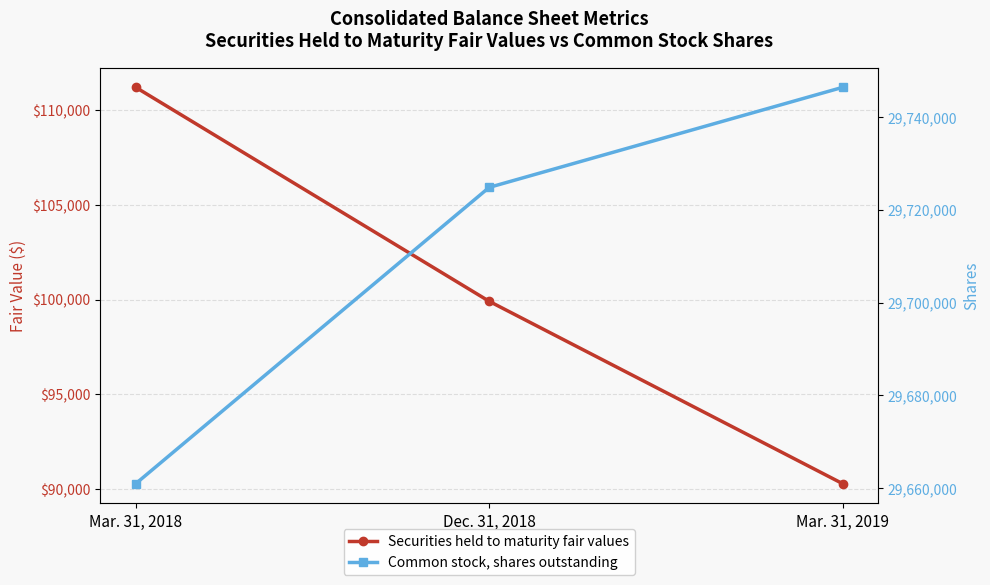

What is the greatest value displayed?

29746455